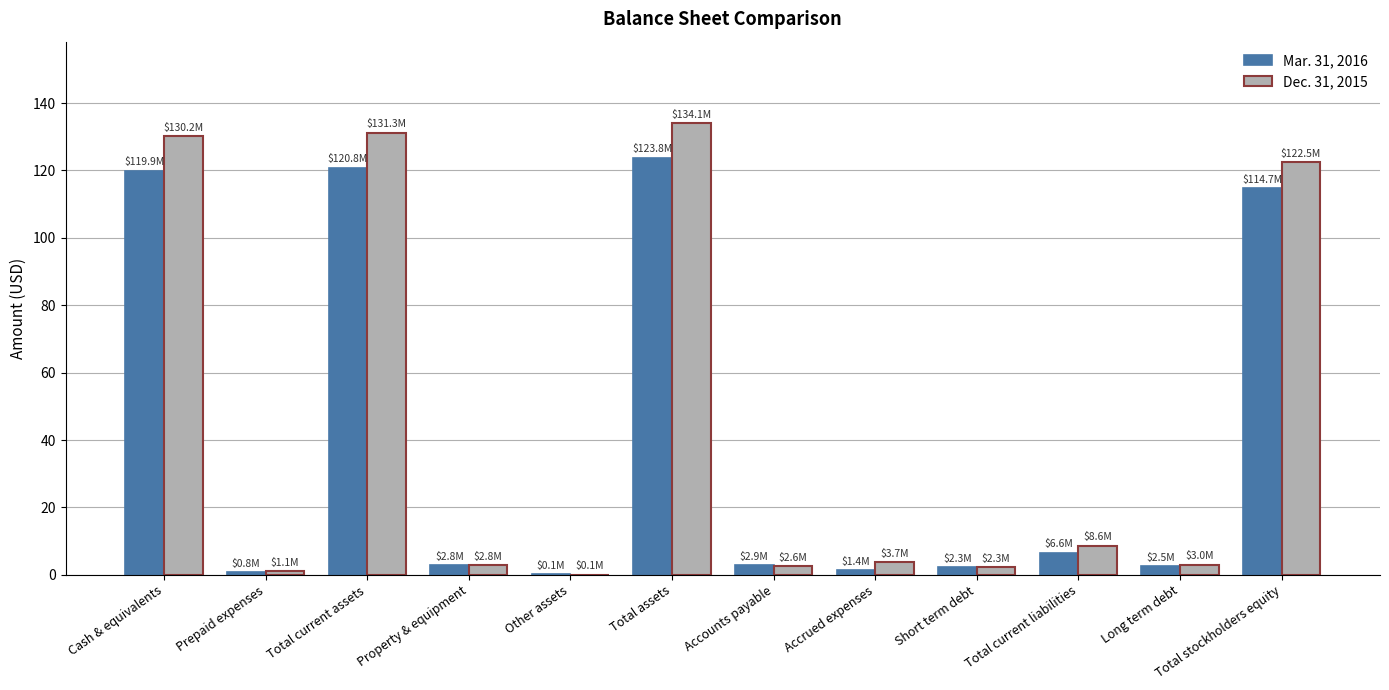

The Mar. 31, 2016 series shows 119.9 at Cash & equivalents. True or false?

True